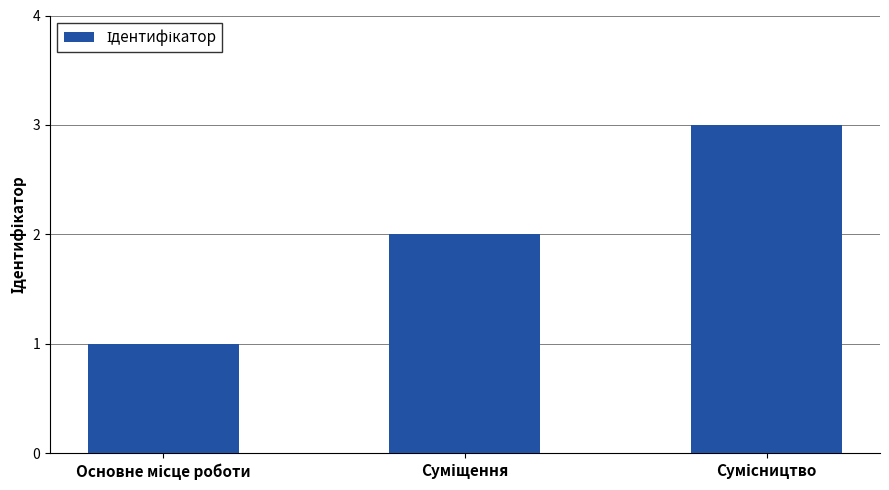

What is the sum of all values?

6